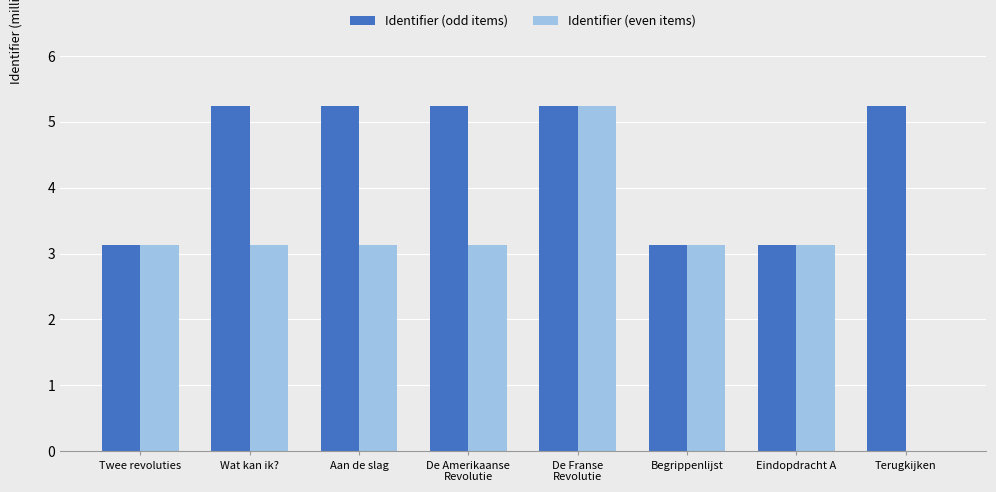

Read the Identifier (odd items) value at Eindopdracht A.

3.1